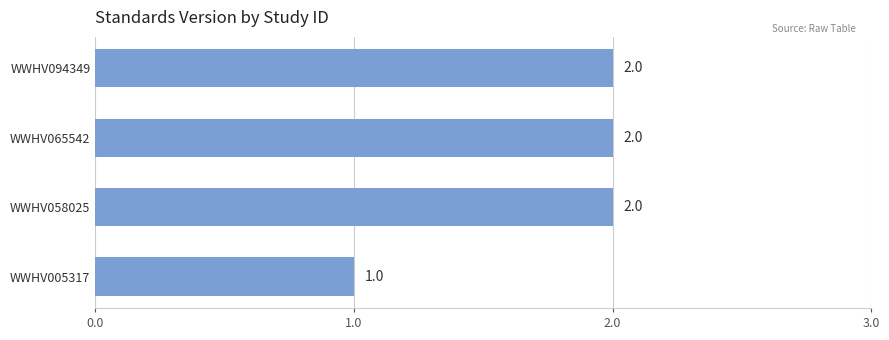

Reading bottom to top, transcribe all the data shown in this chart.

1	2	2	2